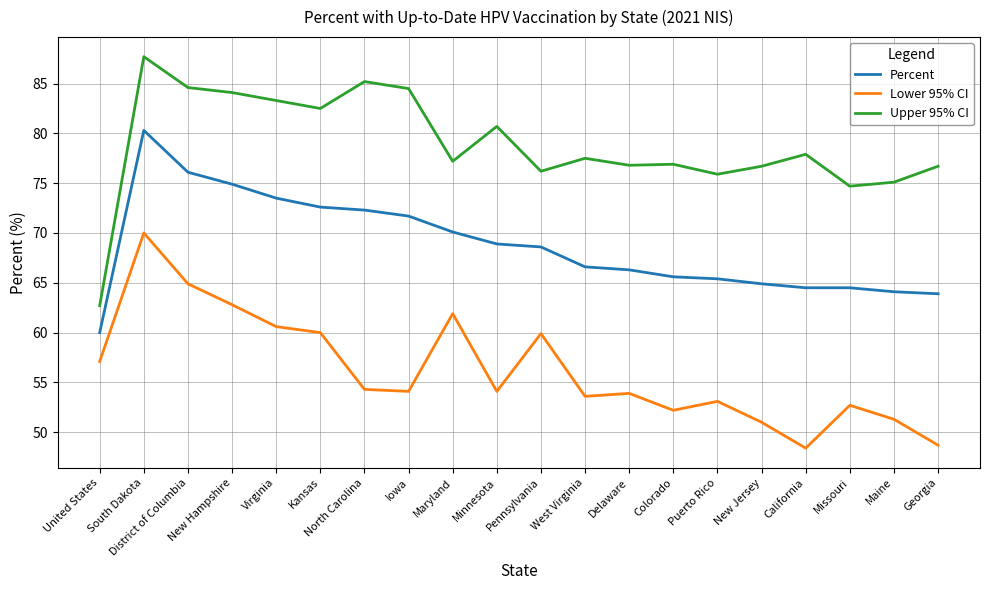

Which series changed the most between Kansas and West Virginia?

Lower 95% CI